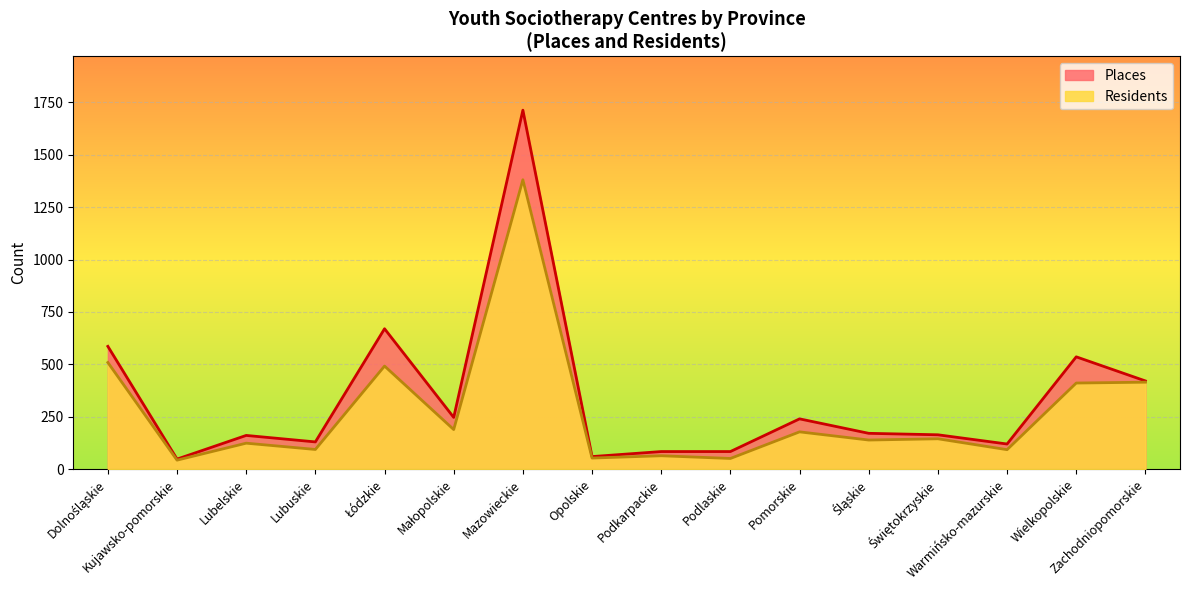

What is the maximum value shown in the chart?

1713